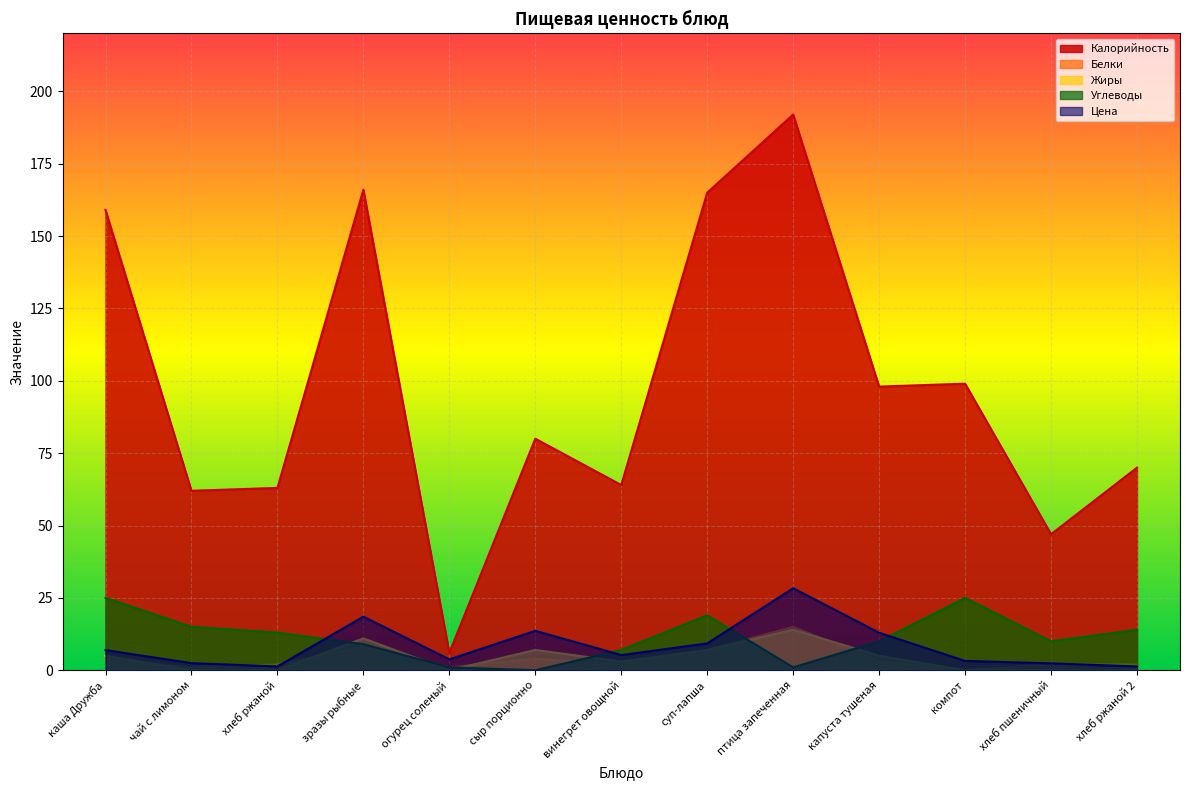

What is the difference between the highest and lowest values at хлеб ржаной 2?

70.0